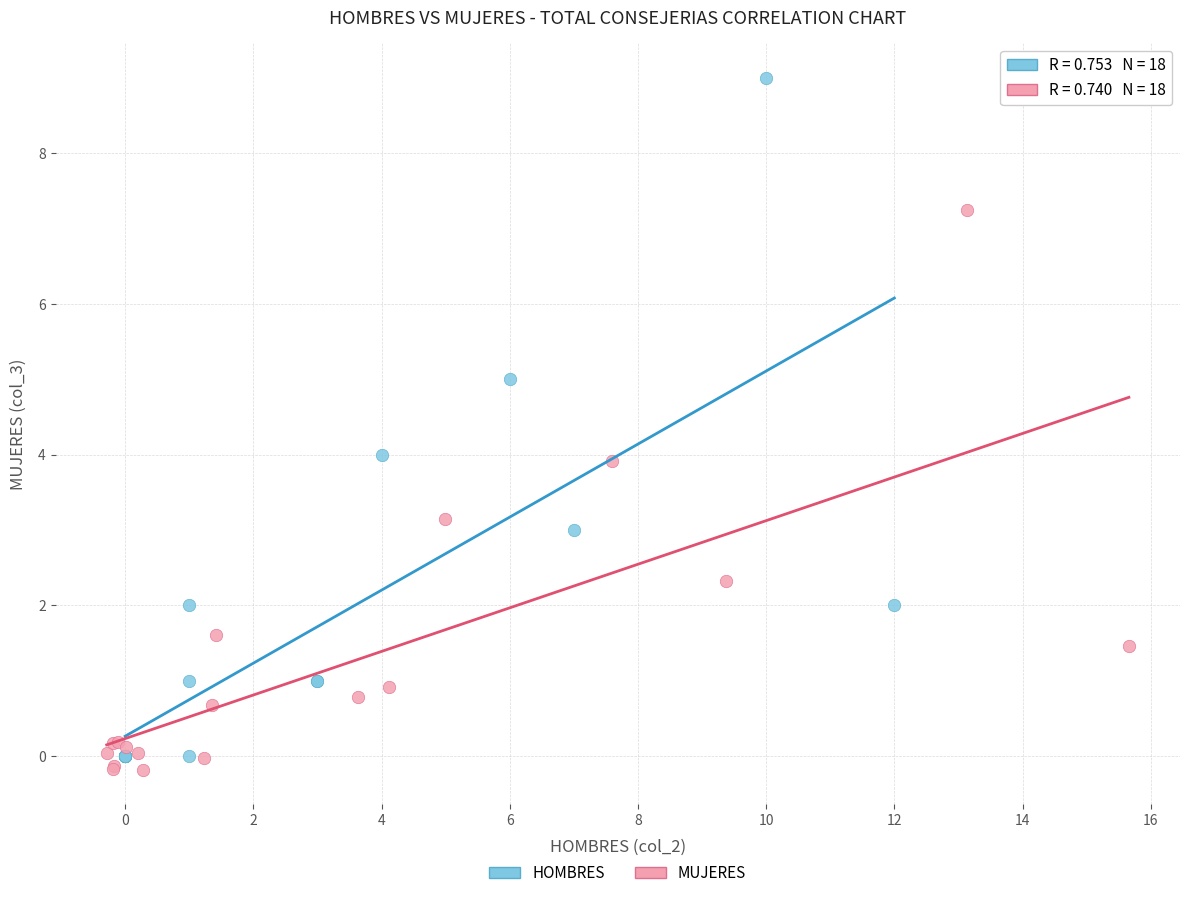

Which series reaches the maximum Y coordinate?

HOMBRES